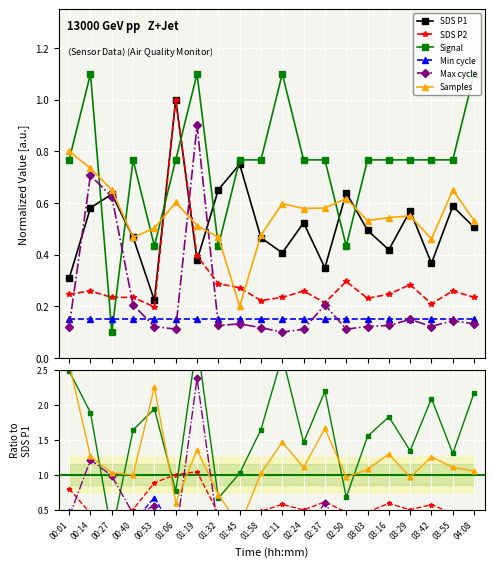

What is the difference between the highest and lowest values at 01:06?

0.9